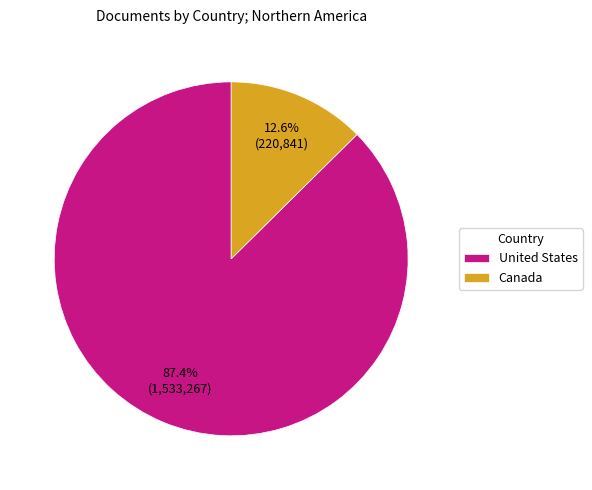

What percentage is NOT represented by United States?

12.6%